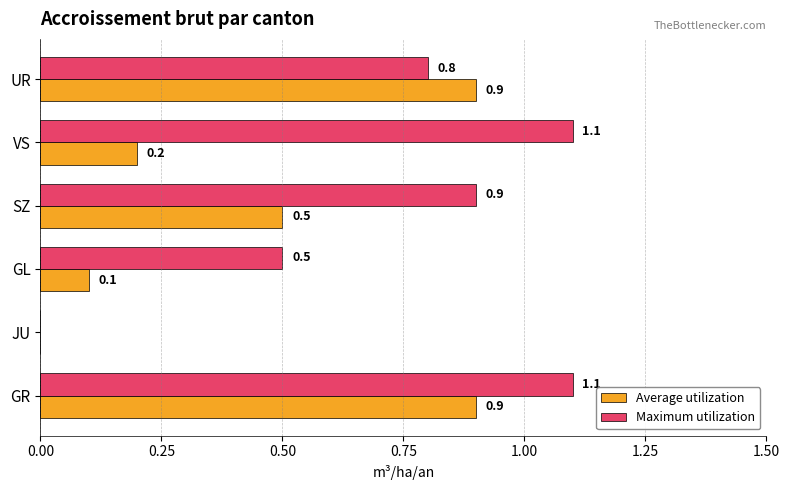

What value does the Maximum utilization series have at SZ?

0.9